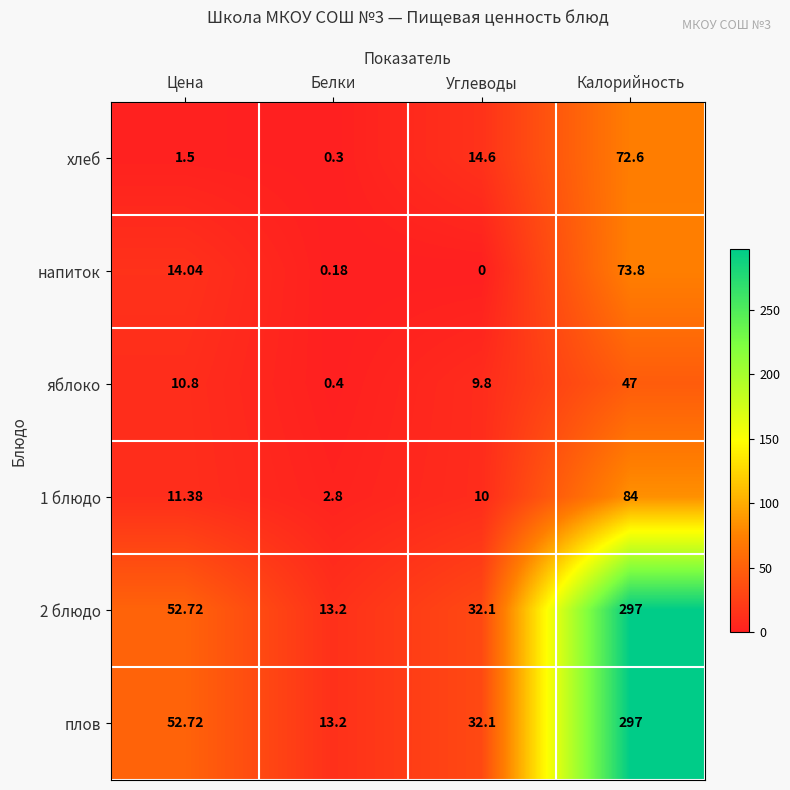

Where does the 2 блюдо series first go above 52?

Цена